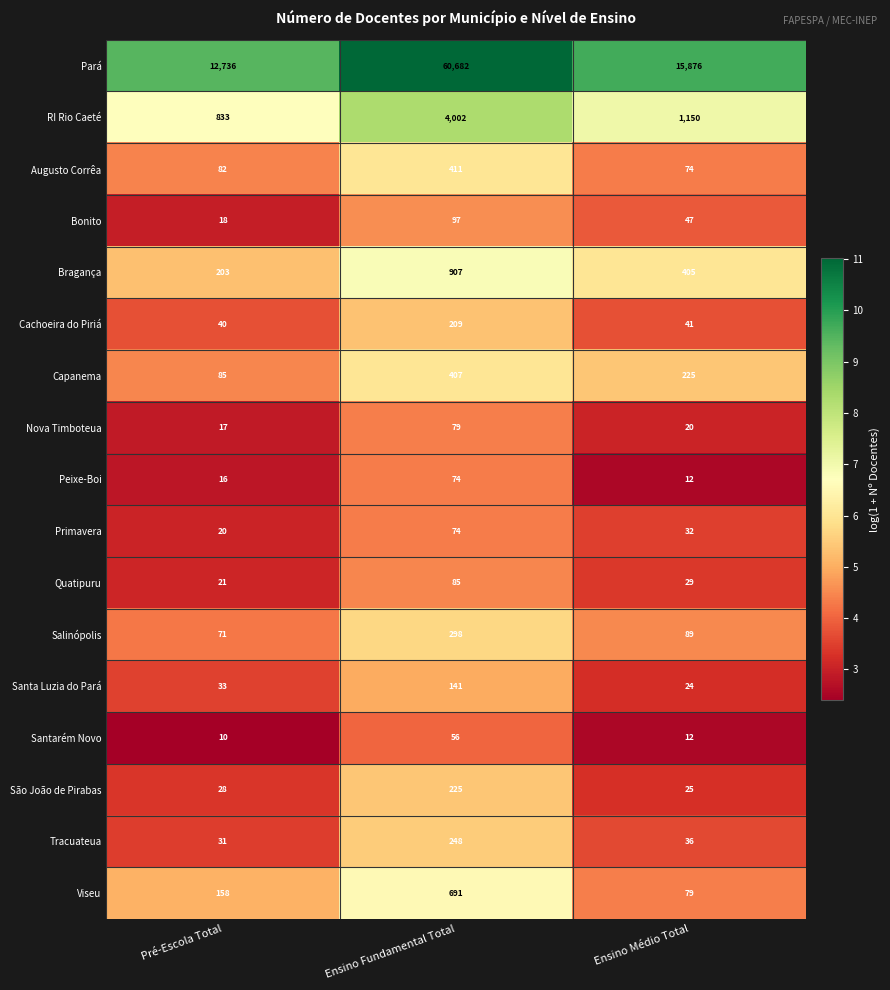

Which series changed the most between Pré-Escola Total and Ensino Fundamental Total?

Pará